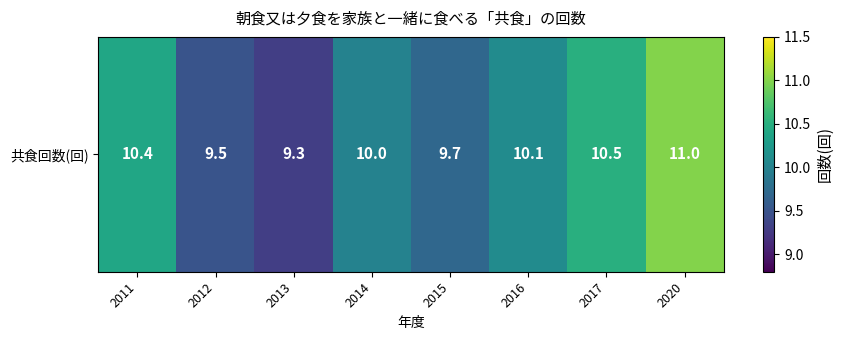

What is the maximum value shown in the chart?

11.0